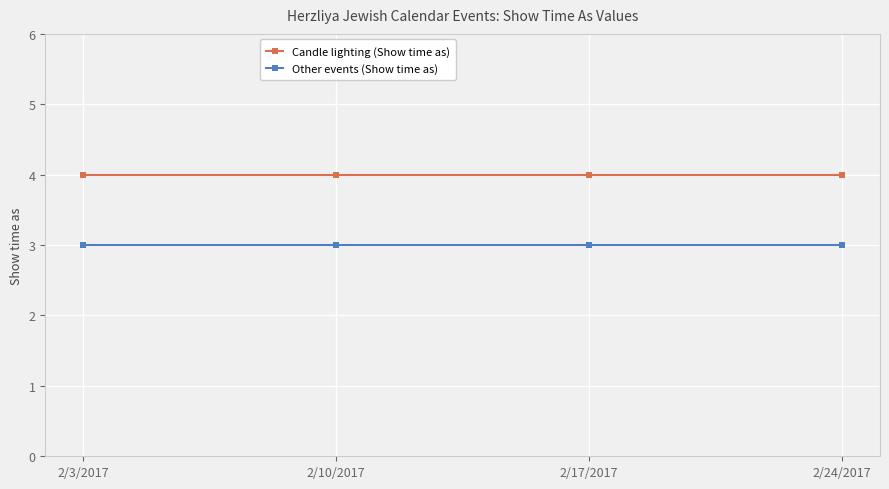

What are all the series names shown in the legend?

Candle lighting (Show time as), Other events (Show time as)